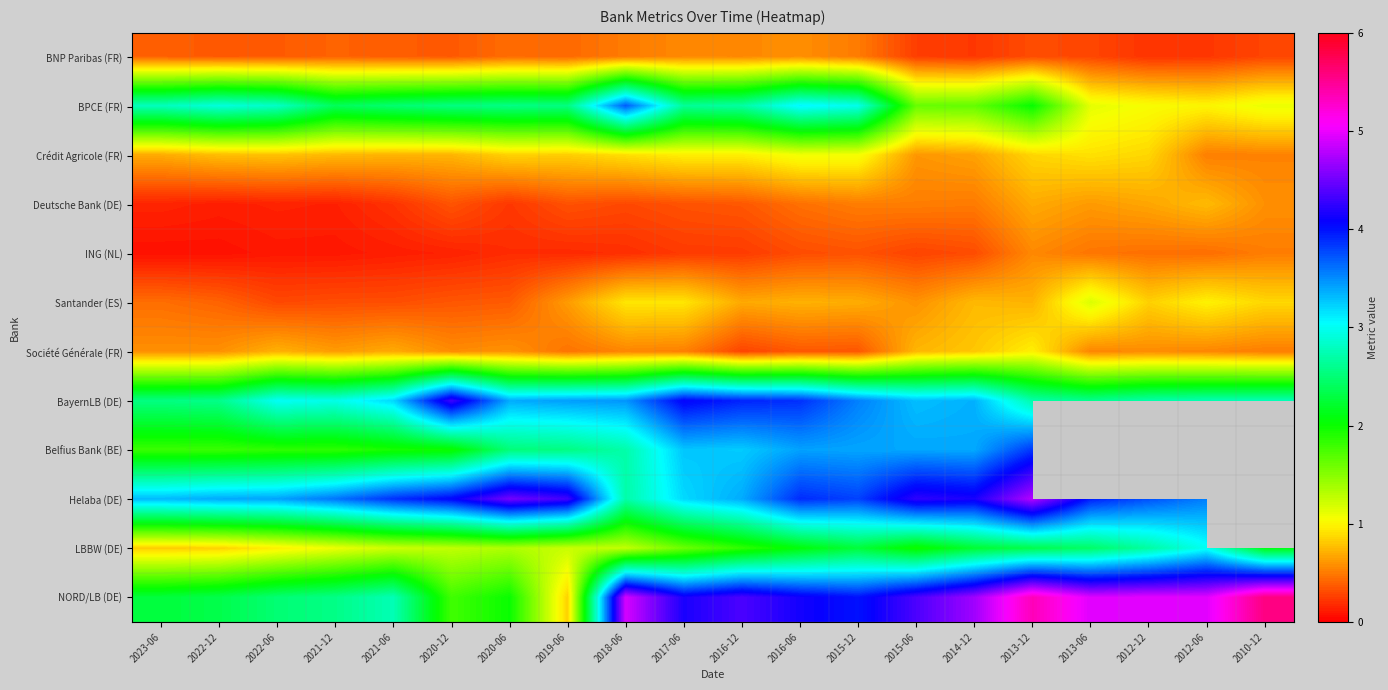

What is the total value across all series at 2016-06?

24.0